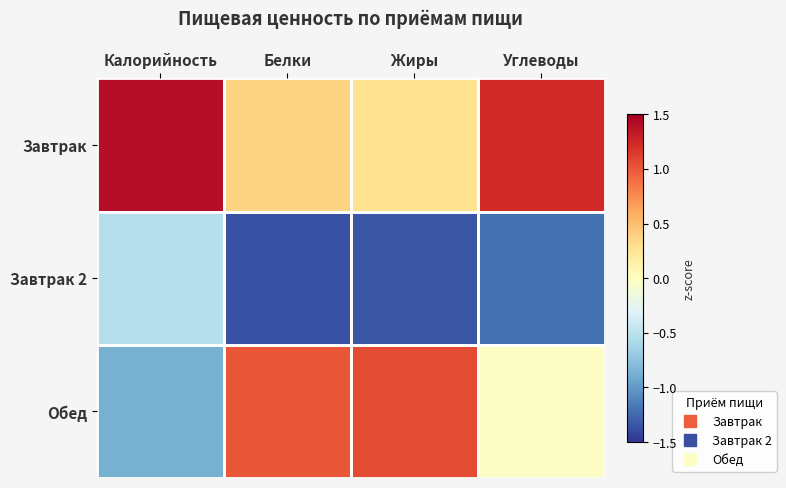

Which series has the largest range (max minus min)?

Обед